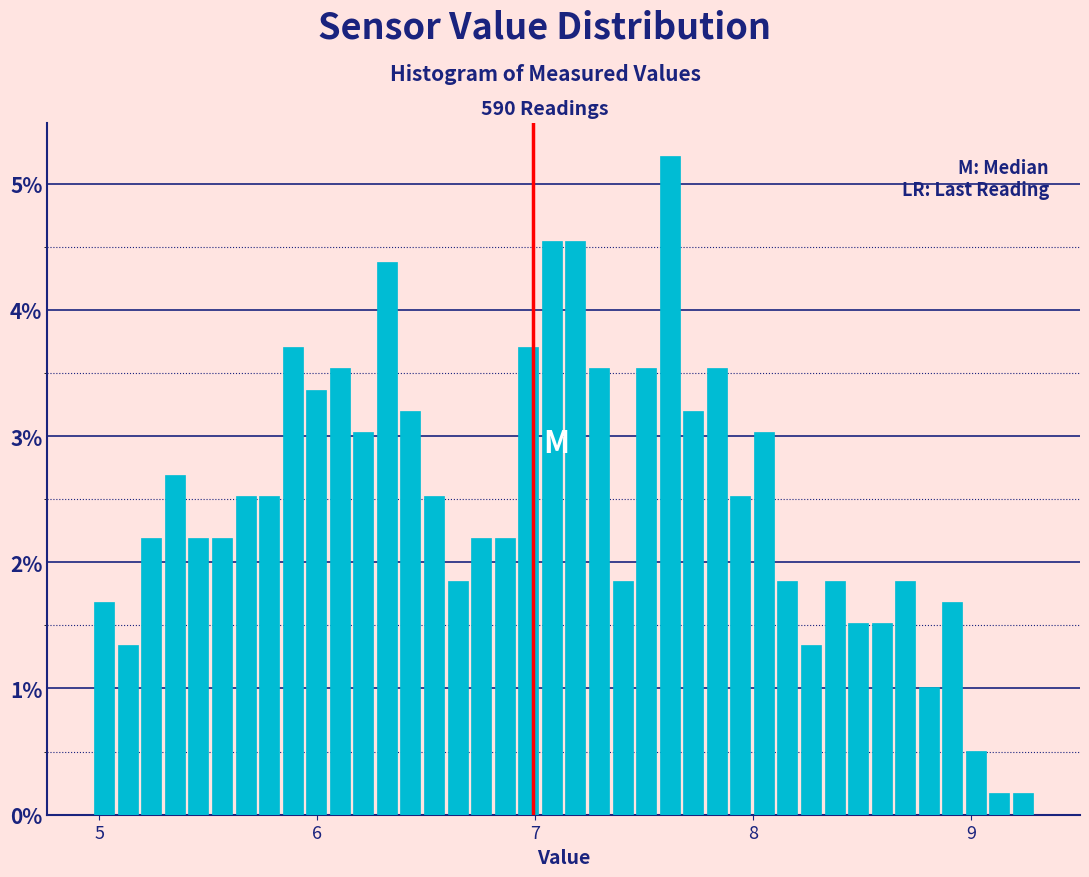

Around what value on the x-axis is the tallest bar? Give the approximate position of its centre, as read against the axis.

7.6